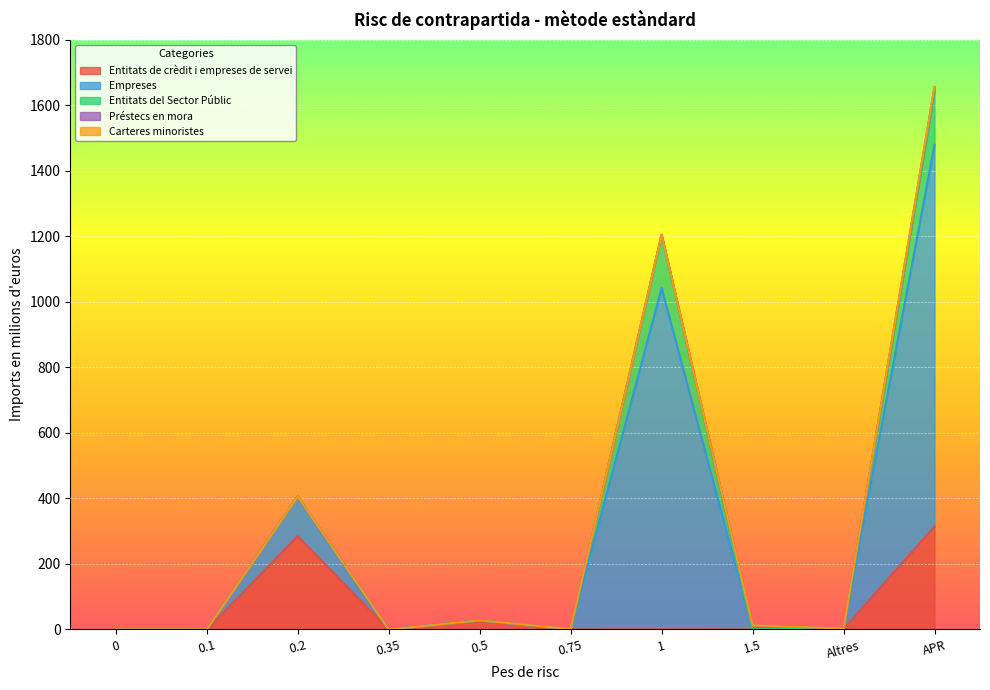

Is it true that Entitats del Sector Públic equals 0.1 at 0.2?

False